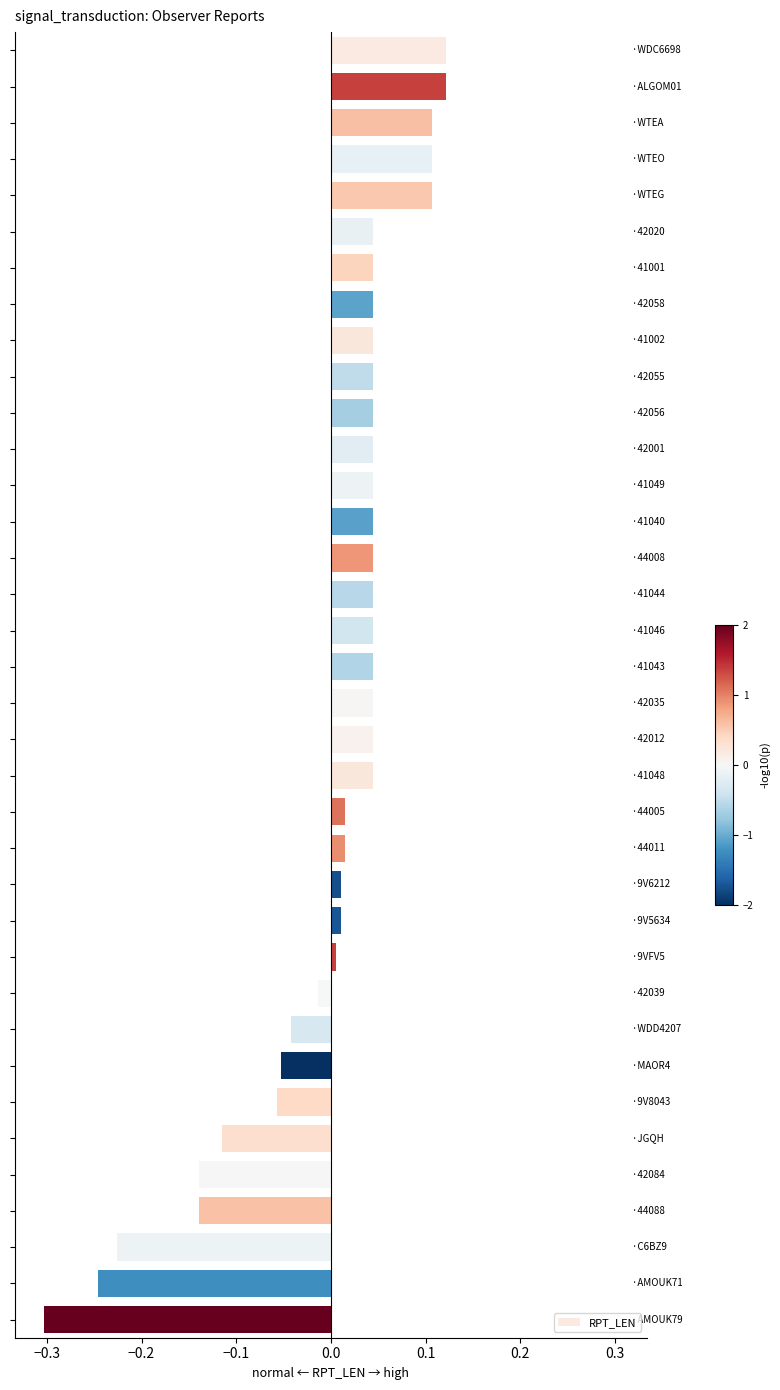

What is the difference between the maximum and second lowest values?

0.4